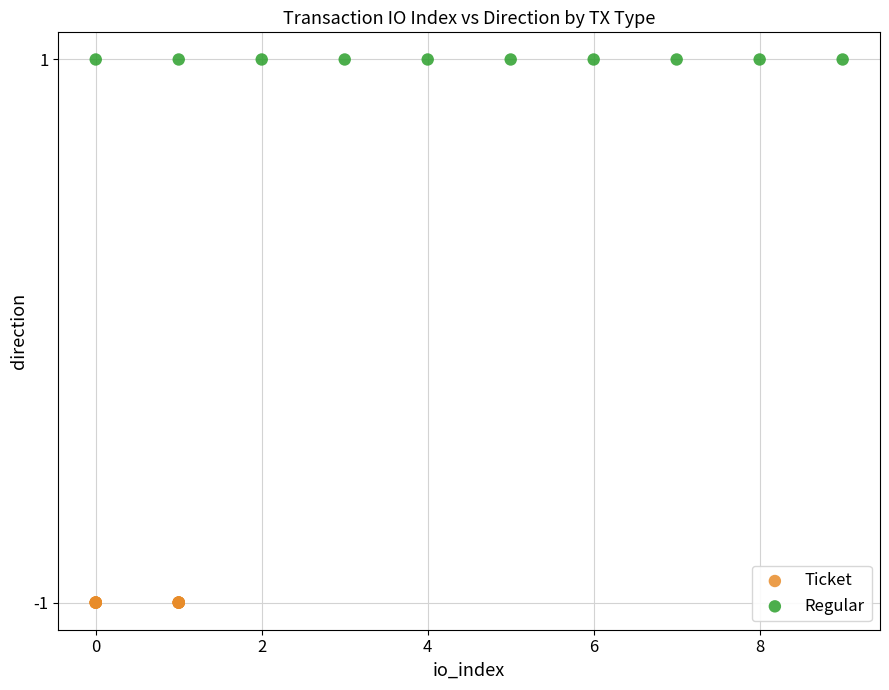

Which series reaches the minimum Y coordinate?

Ticket